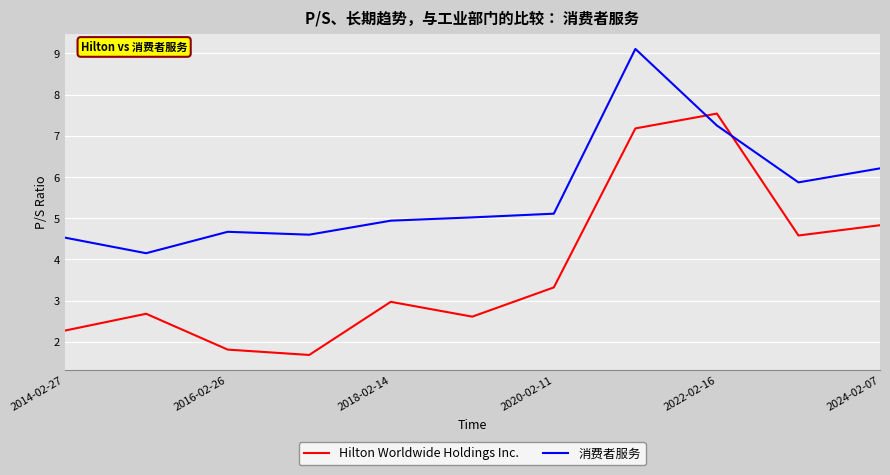

In Hilton Worldwide Holdings Inc., how many points are lower than both neighbors (excluding endpoints)?

3